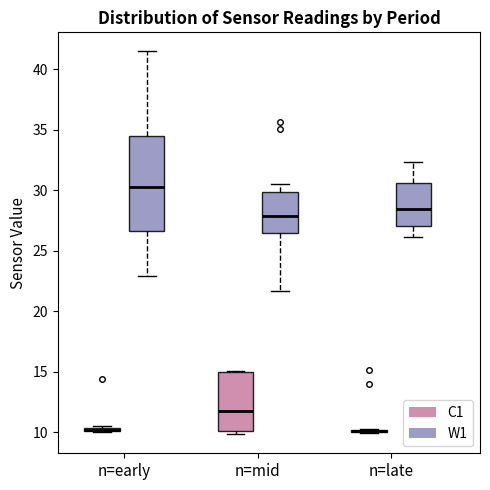

Where does the upper whisker of the box for n=late (W1) end on the y-axis? The values are not printed on the chart, so give them approximately, as read against the axis.

32.5